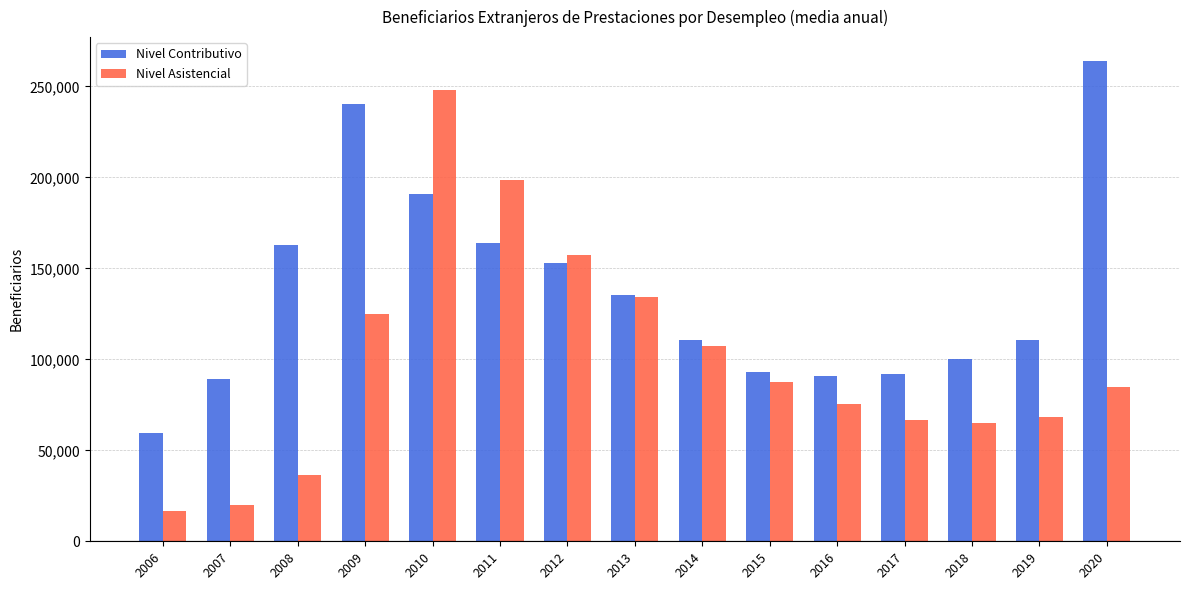

Where is Nivel Asistencial nearest to the value 132235?

2013